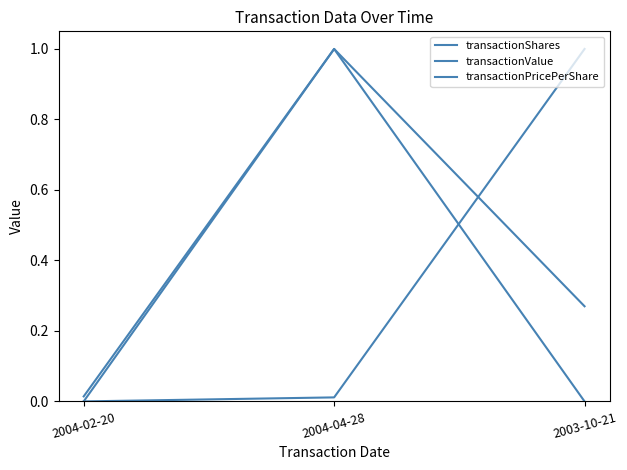

Does the chart have visible grid lines?

No